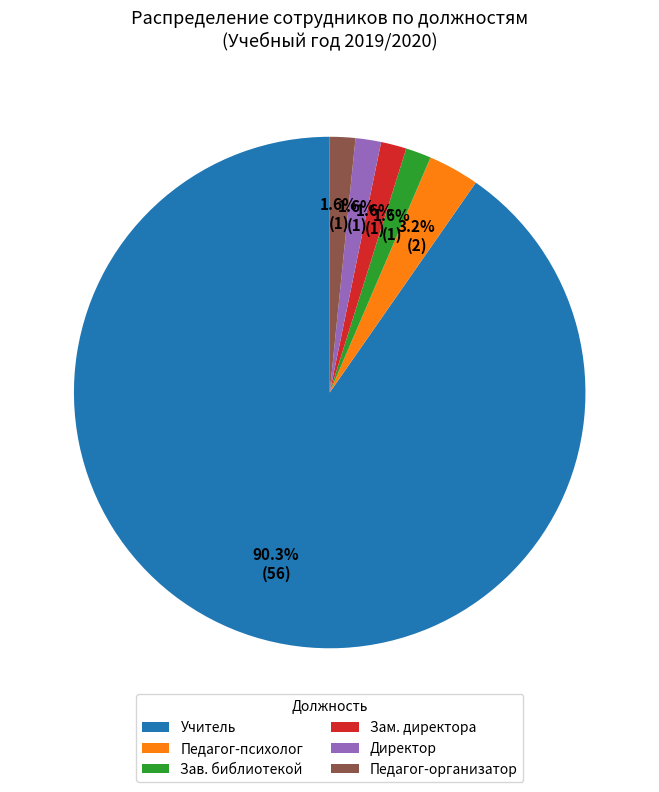

How many slices are in this pie chart?

6